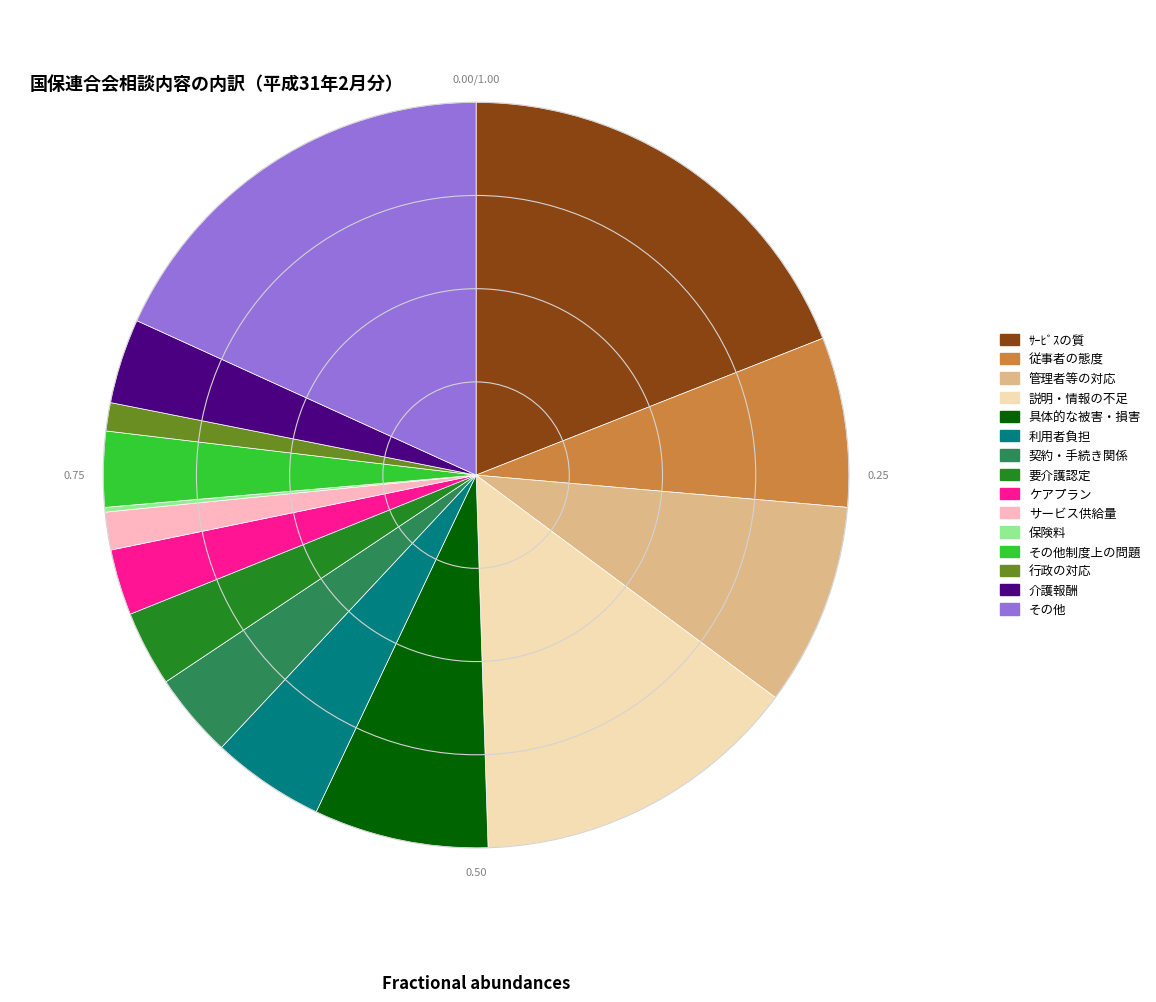

Which category has the biggest portion of the pie?

ｻｰﾋﾞｽの質